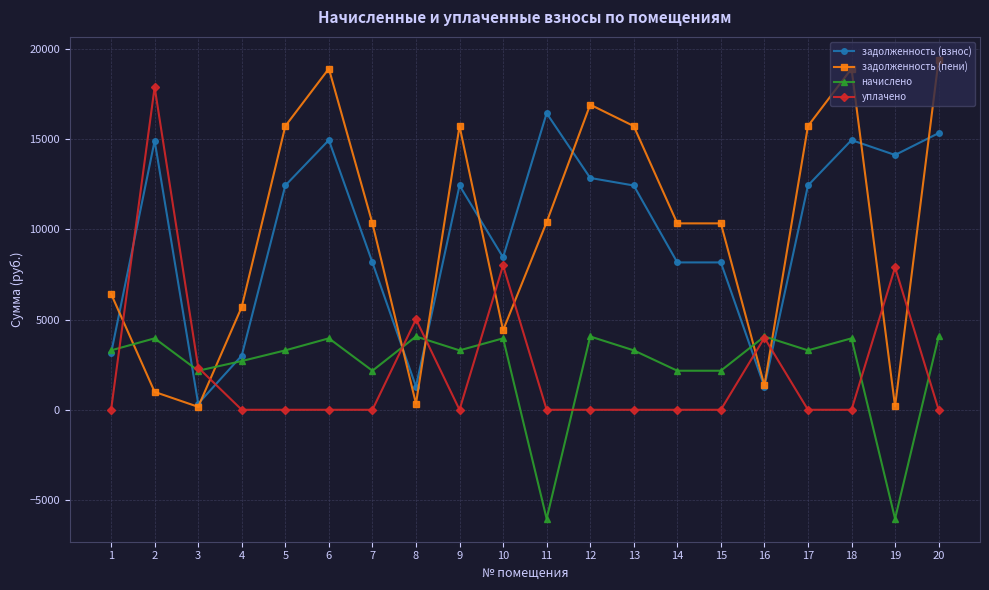

What is the sum of the начислено values at 15 and 20?

6225.7